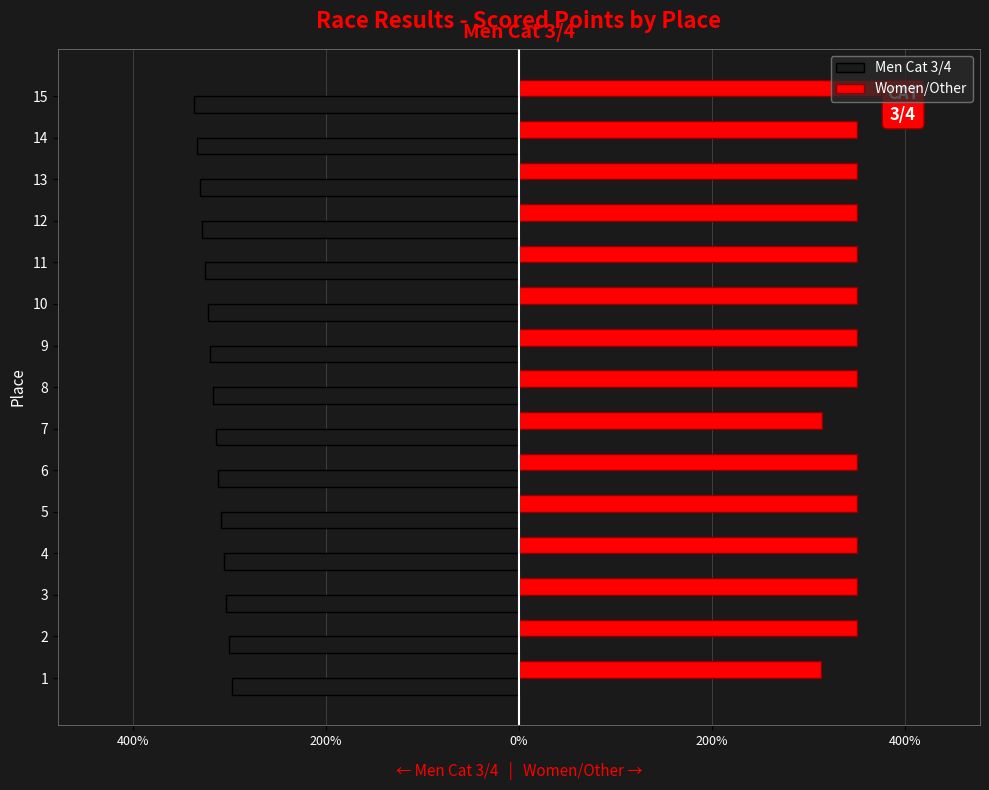

What are all the series names shown in the legend?

Men Cat 3/4, Women/Other